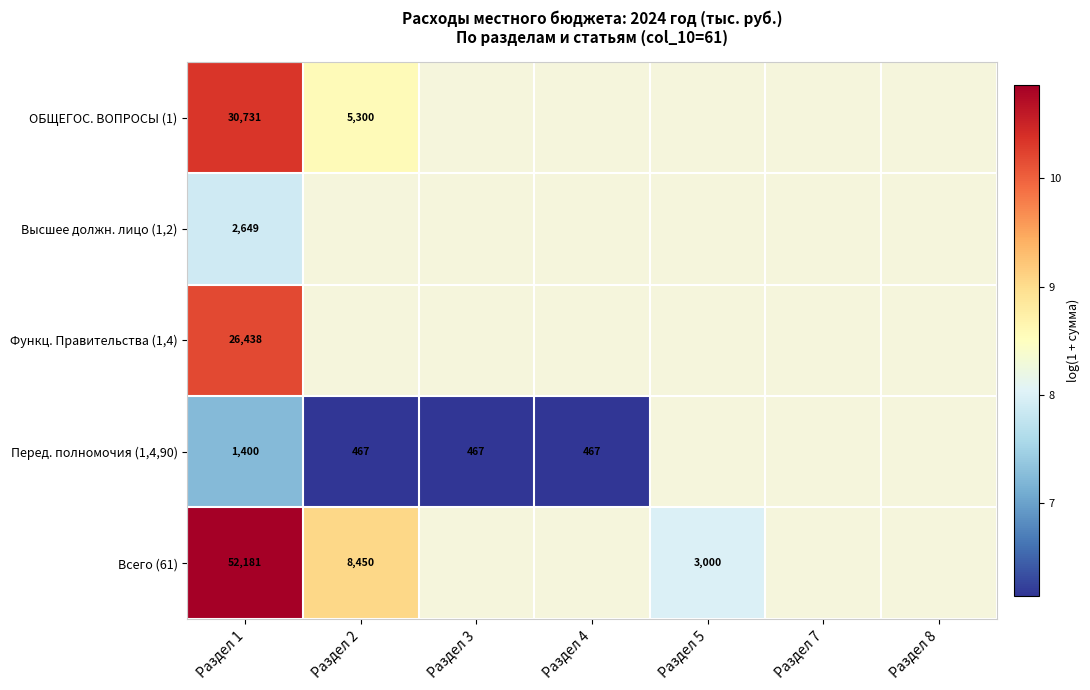

Which category has the lowest value in the Всего (61) series?

Раздел 5